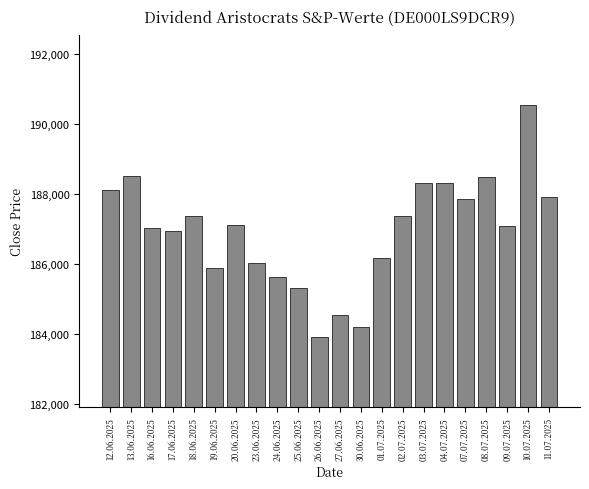

Read the value at 03.07.2025, to the nearest 10.

188320